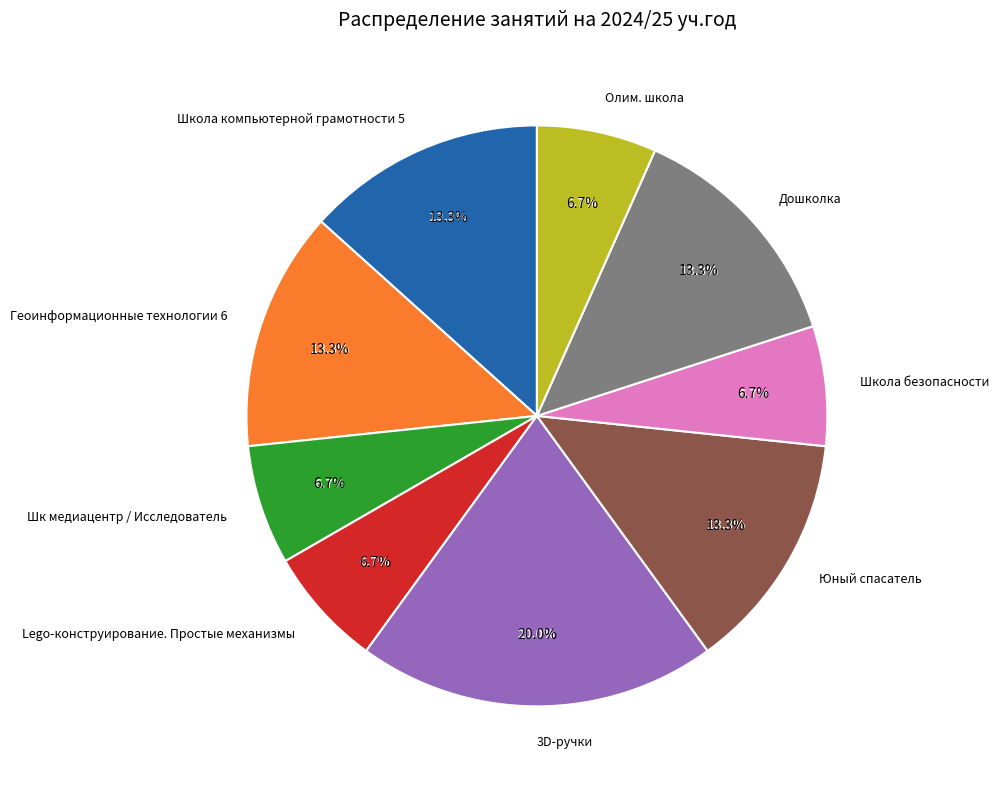

Is it true that Школа компьютерной грамотности 5 is 24% of the pie?

False